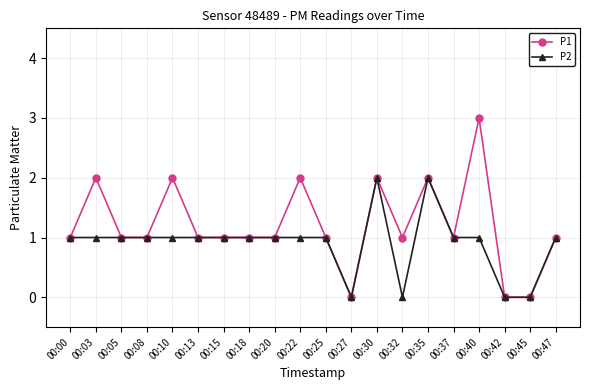

Reading left to right, what are all the values shown in this chart?

P1: 00:00=1	00:03=2	00:05=1	00:08=1	00:10=2	00:13=1	00:15=1	00:18=1	00:20=1	00:22=2	00:25=1	00:27=0	00:30=2	00:32=1	00:35=2	00:37=1	00:40=3	00:42=0	00:45=0	00:47=1
P2: 00:00=1	00:03=1	00:05=1	00:08=1	00:10=1	00:13=1	00:15=1	00:18=1	00:20=1	00:22=1	00:25=1	00:27=0	00:30=2	00:32=0	00:35=2	00:37=1	00:40=1	00:42=0	00:45=0	00:47=1